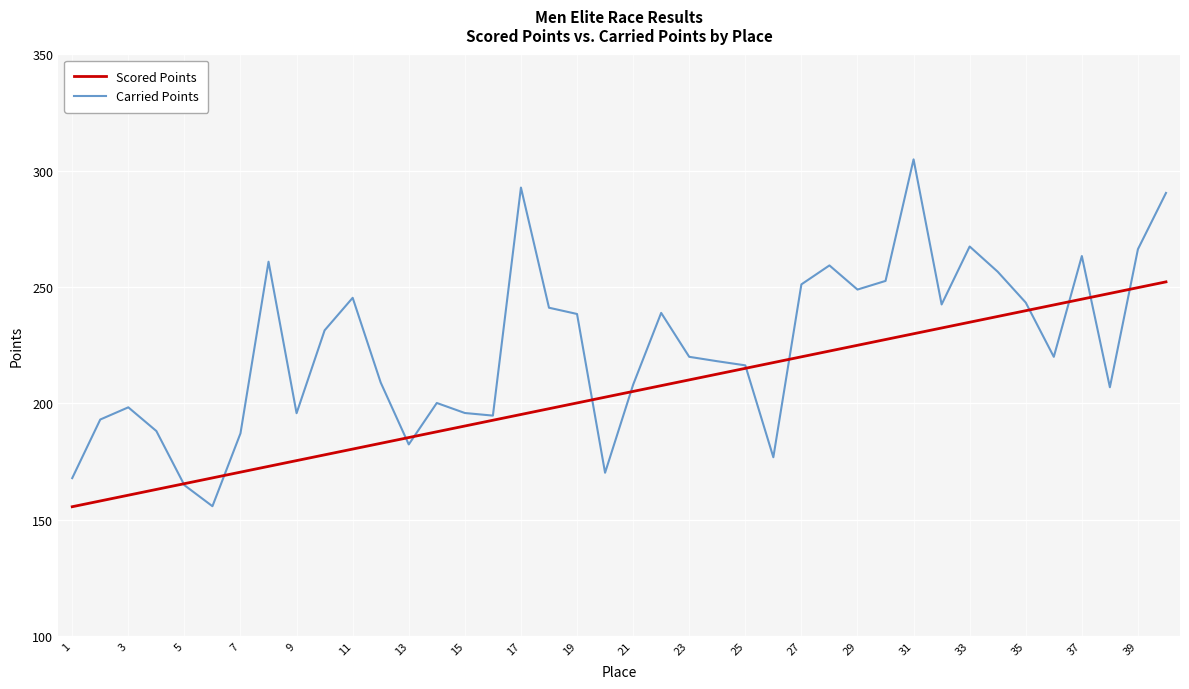

What is the minimum value for Carried Points?

155.8